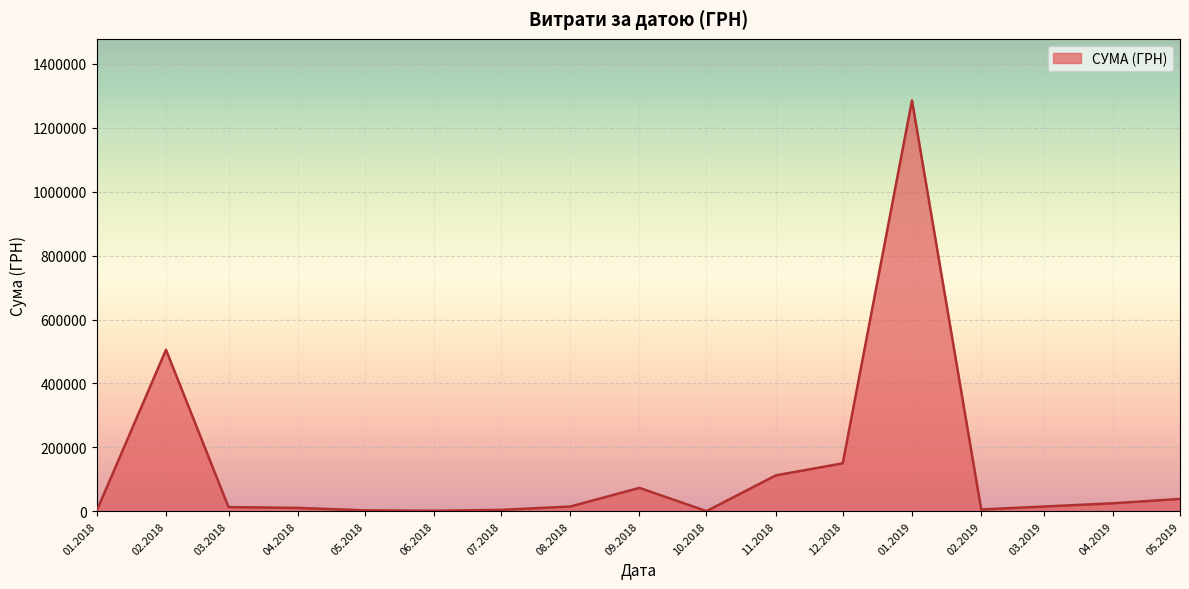

What is the difference between the maximum and minimum values?

1285572.4